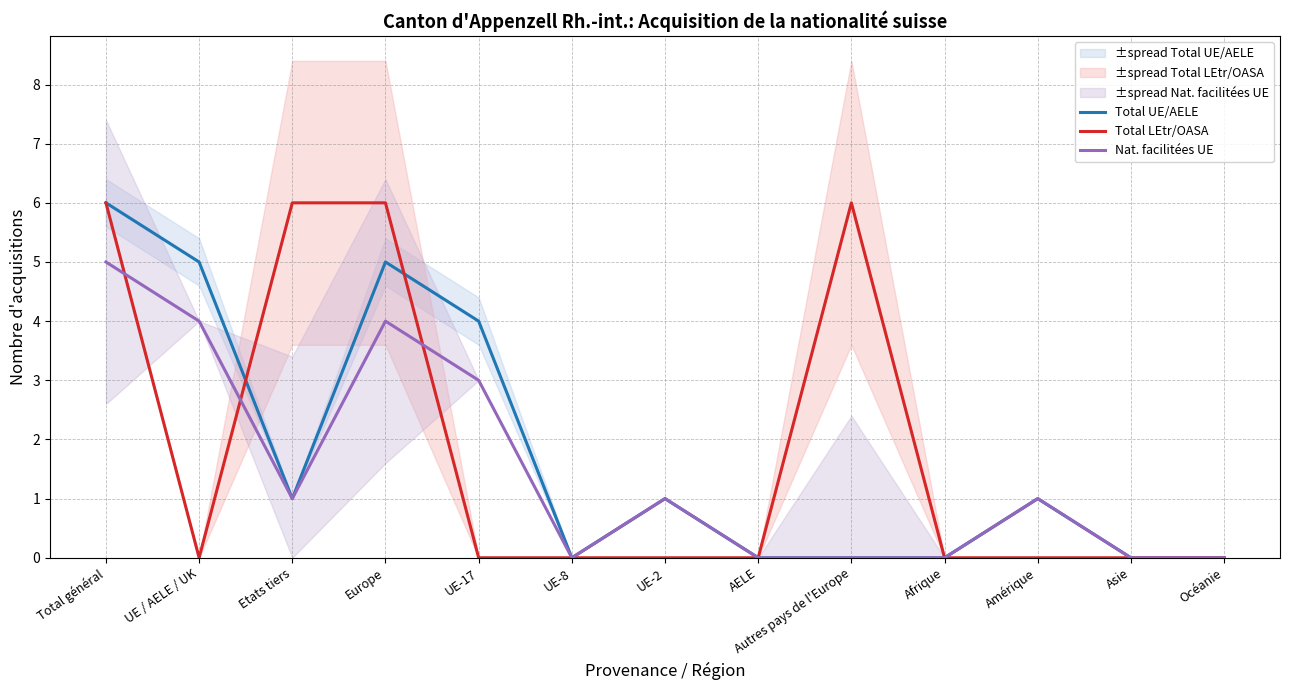

Reading right to left, transcribe all the data shown in this chart.

Total UE/AELE: 0	0	1	0	0	0	1	0	4	5	1	5	6
Total LEtr/OASA: 0	0	0	0	6	0	0	0	0	6	6	0	6
Nat. facilitées UE: 0	0	1	0	0	0	1	0	3	4	1	4	5